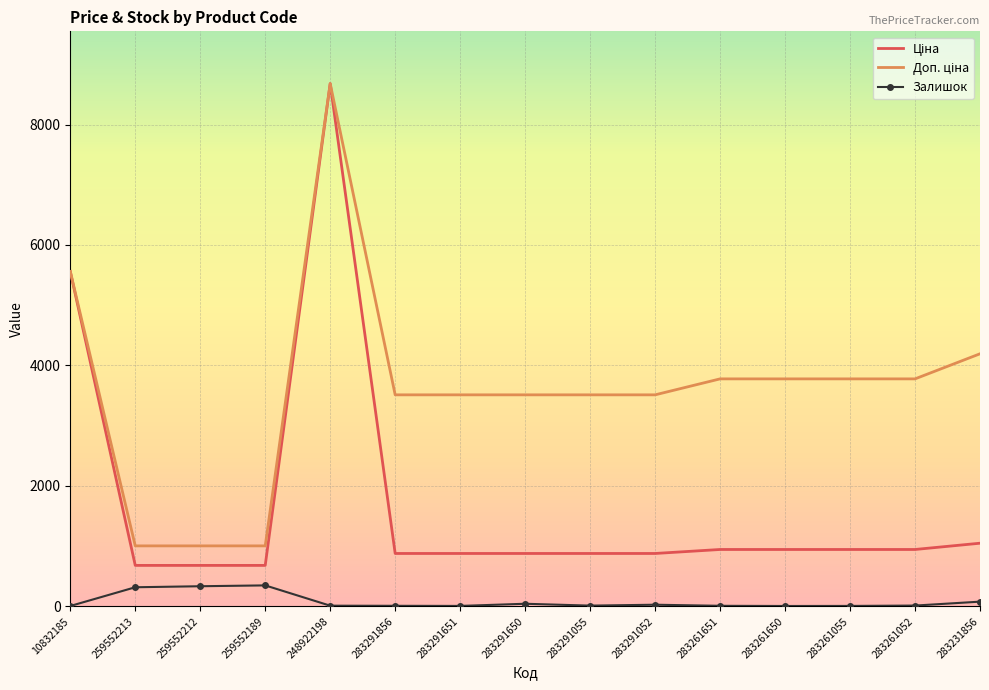

What is the greatest value displayed?

8679.5